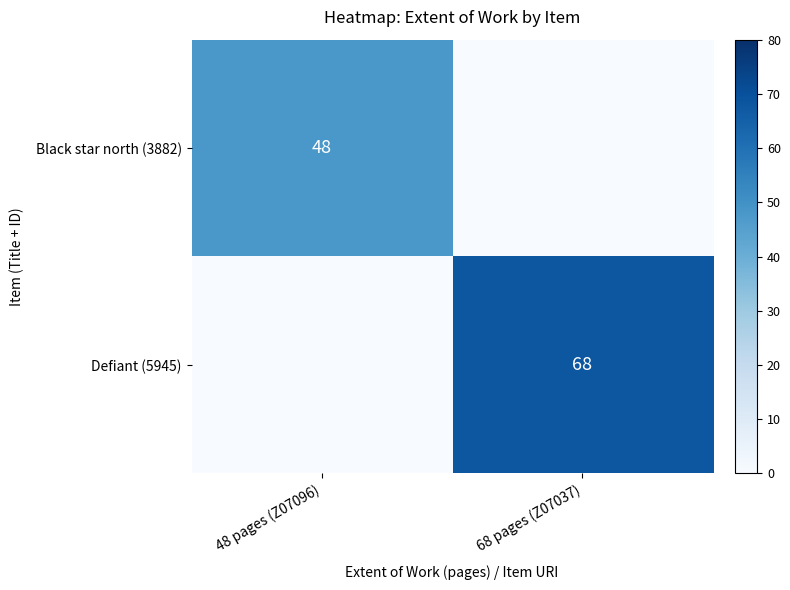

Which label corresponds to the largest value in the chart?

68 pages (Z07037)